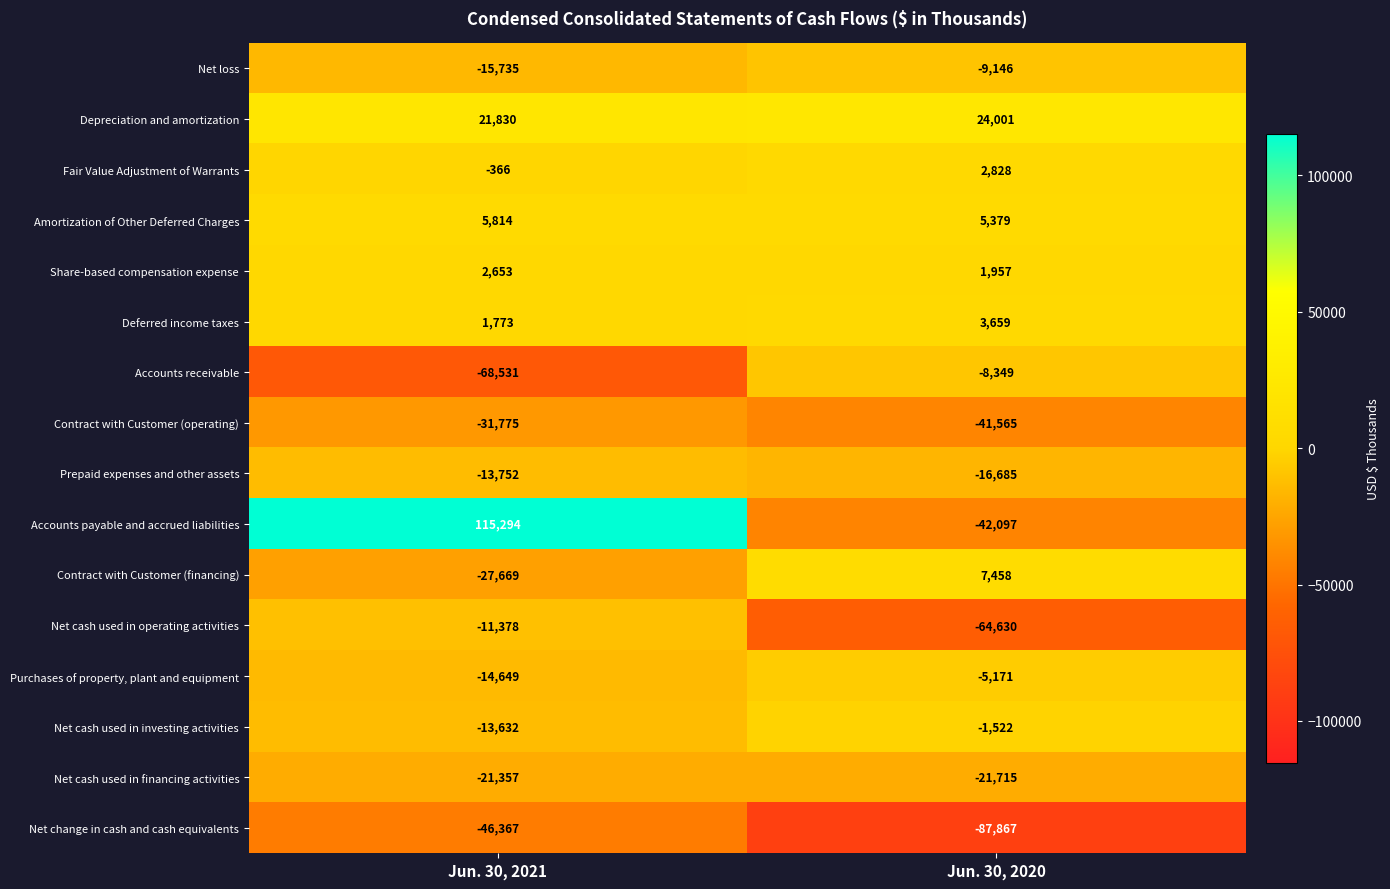

Which series has the largest total across all categories?

Accounts payable and accrued liabilities